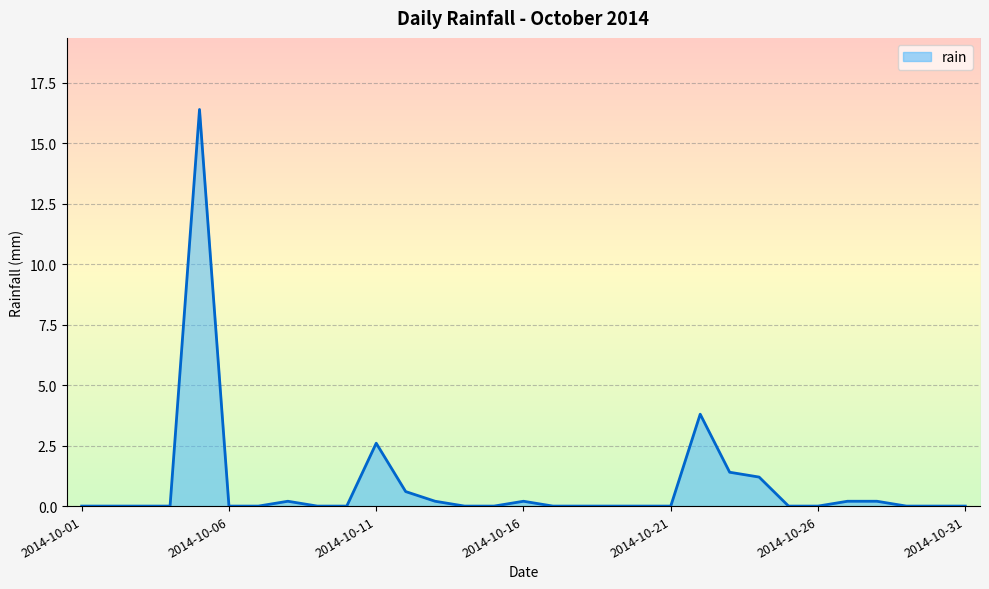

Does the chart display data point markers on the line(s)?

No